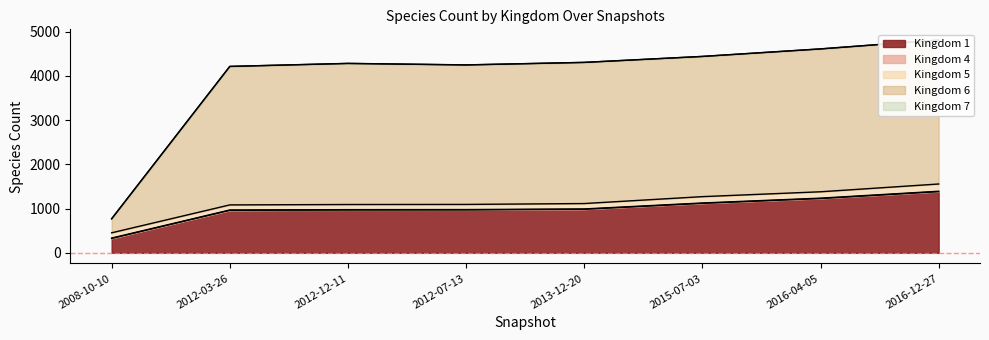

The value of Kingdom 1 at 2012-12-11 is 1721. True or false?

False